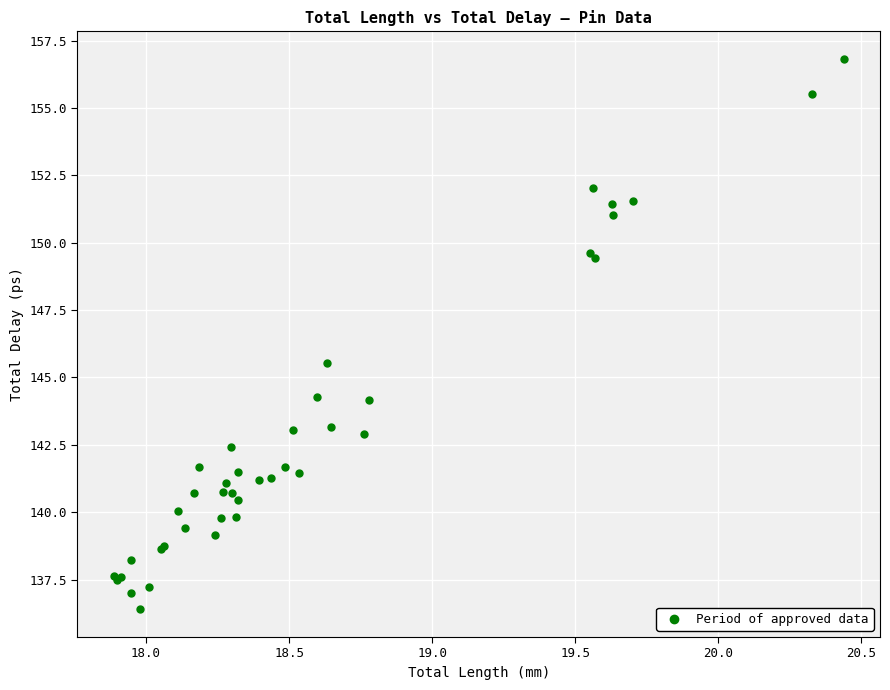

What Y value in the scatter plot is closest to 146?

145.5